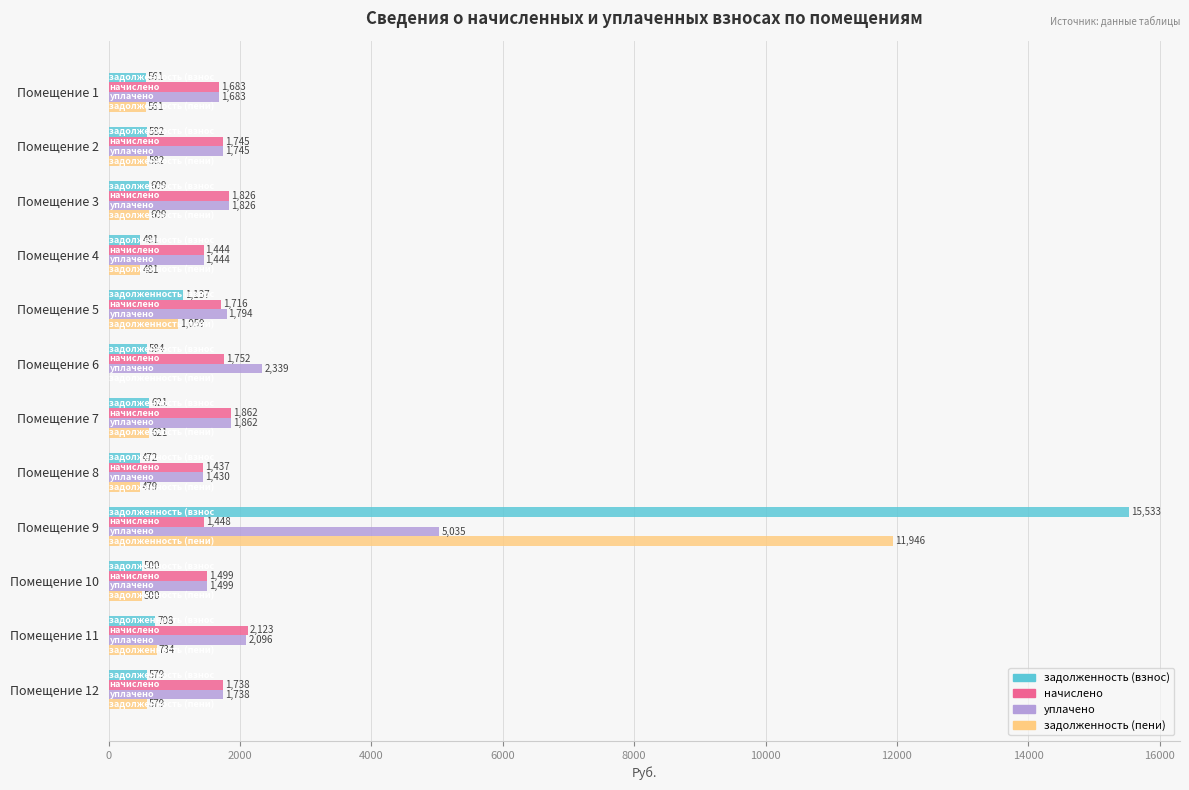

At which label is уплачено closest to 3232?

Помещение 6